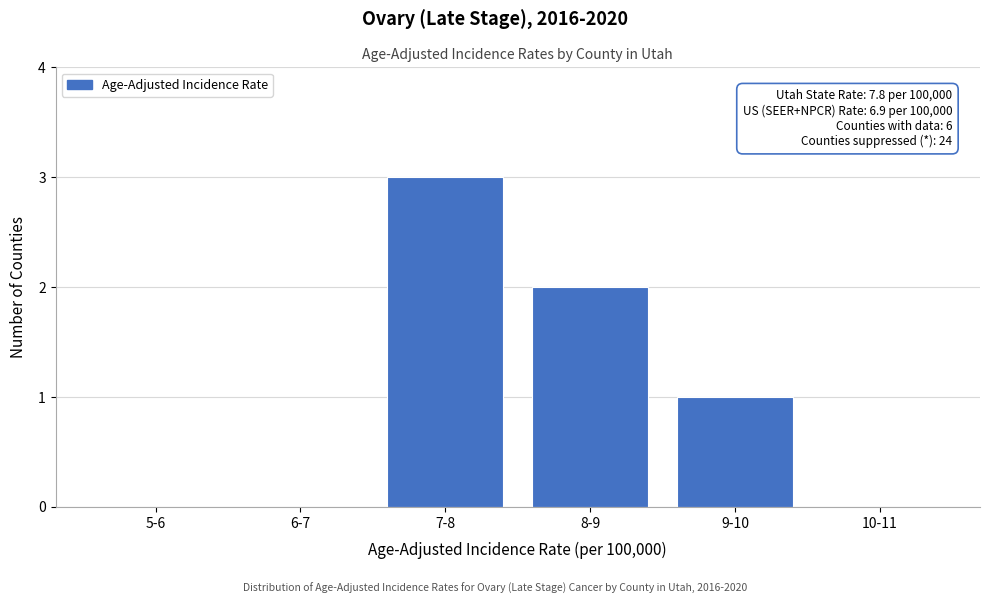

Reading left to right, extract all data points from this chart.

5-6=0	6-7=0	7-8=3	8-9=2	9-10=1	10-11=0